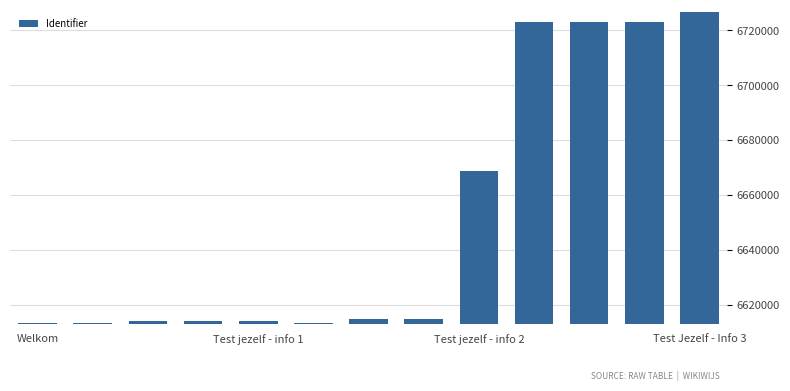

What is the minimum value shown in the chart?

6613645